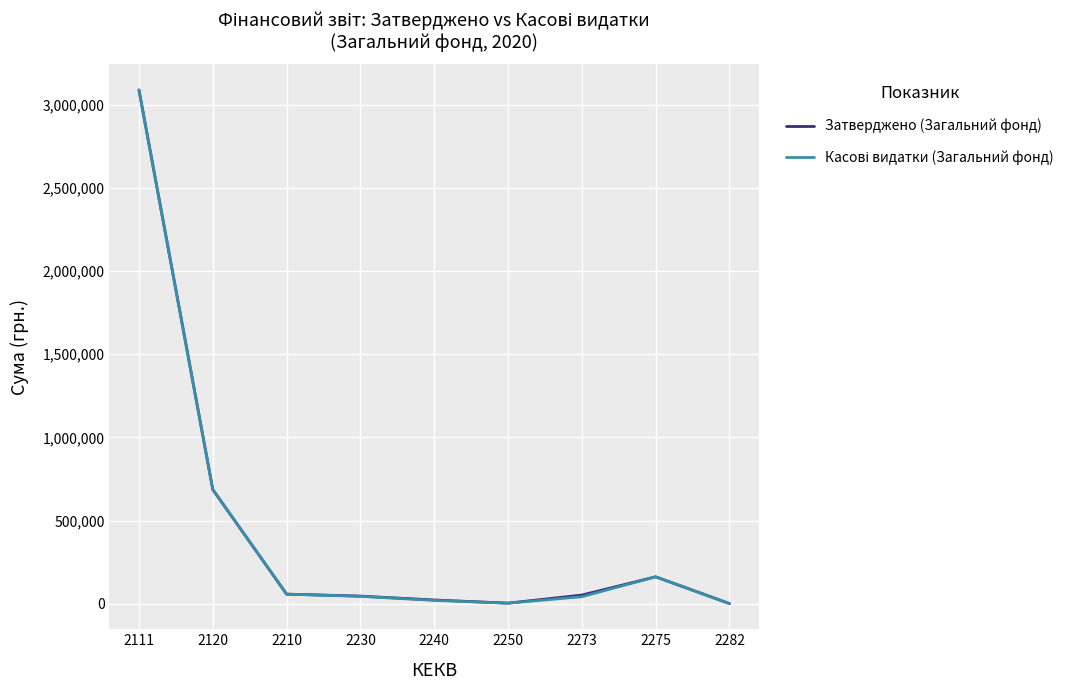

Is it true that Затверджено (Загальний фонд) equals 45682.0 at 2230?

True